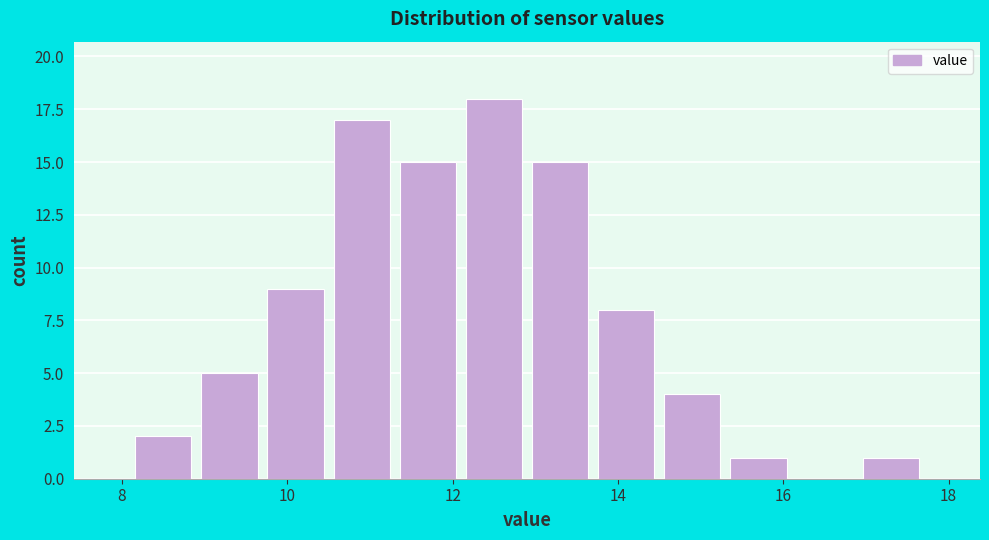

Reading left to right, transcribe this chart: for each bar, give the range it covers on the x-axis and its height. Neither the bar edges nor the heights are printed on the chart, so give them approximately, as read against the axes.

8.1 to 8.9: 2
8.9 to 9.7: 5
9.7 to 10.5: 9
10.5 to 11.3: 17
11.3 to 12.1: 15
12.1 to 12.9: 18
12.9 to 13.7: 15
13.7 to 14.5: 8
14.5 to 15.3: 4
15.3 to 16.1: 1
16.1 to 16.9: 0
16.9 to 17.7: 1